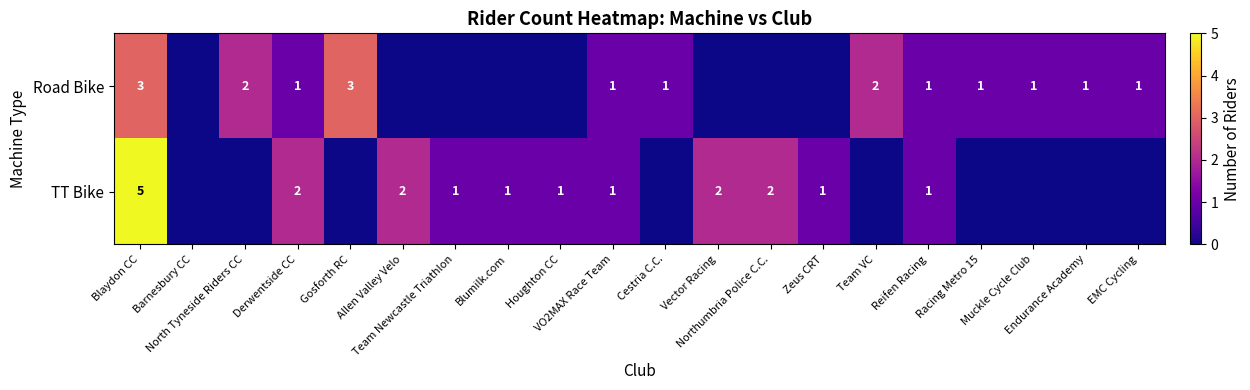

Which category has the lowest value in the Road Bike series?

Barnesbury CC